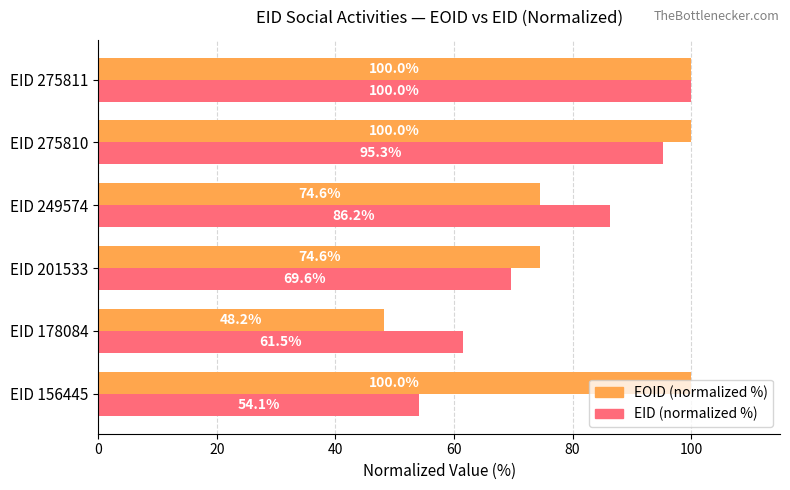

What is the average value of the EID (normalized %) series?

77.8